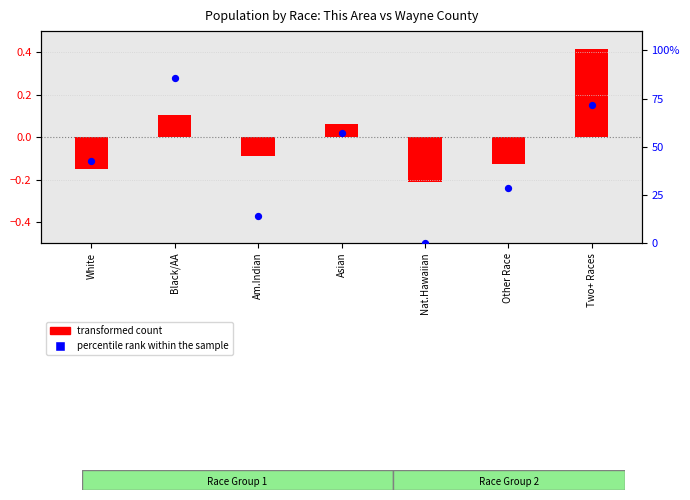

Is the value of transformed count at Asian greater than the value of percentile rank within the sample at Asian?

No